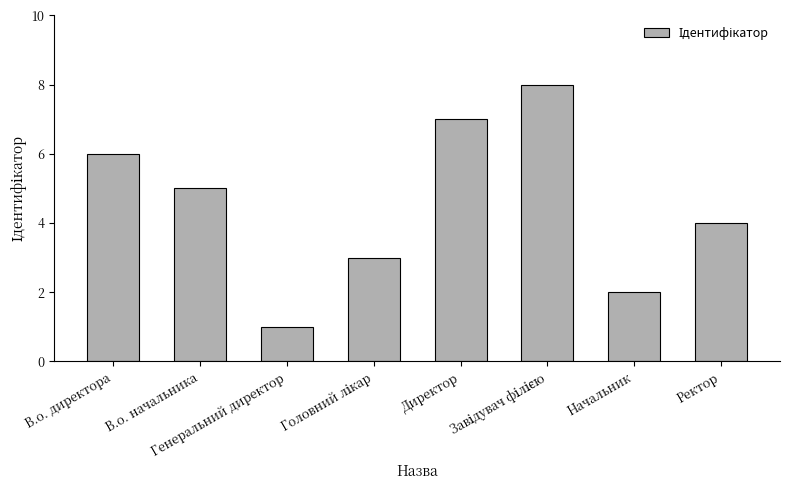

Reading left to right, extract all data points from this chart.

6	5	1	3	7	8	2	4